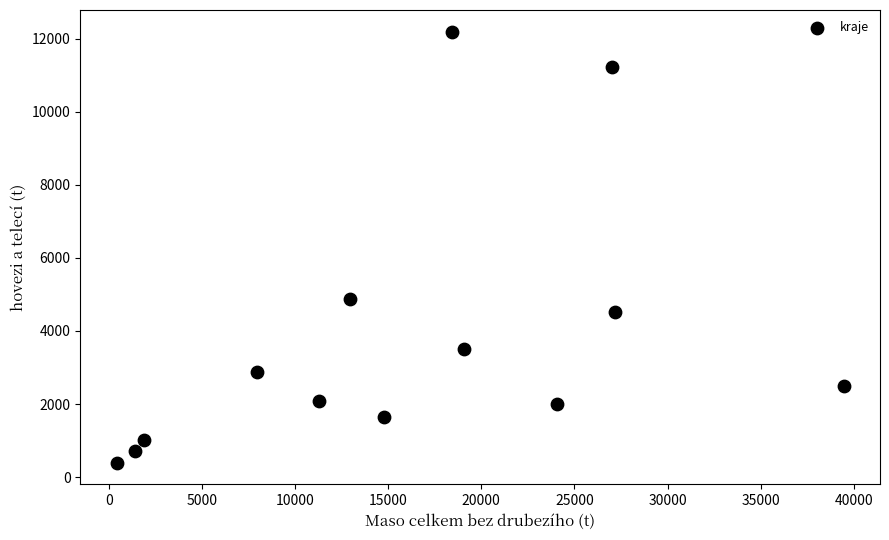

What Y value in the scatter plot is closest to 6292?

4867